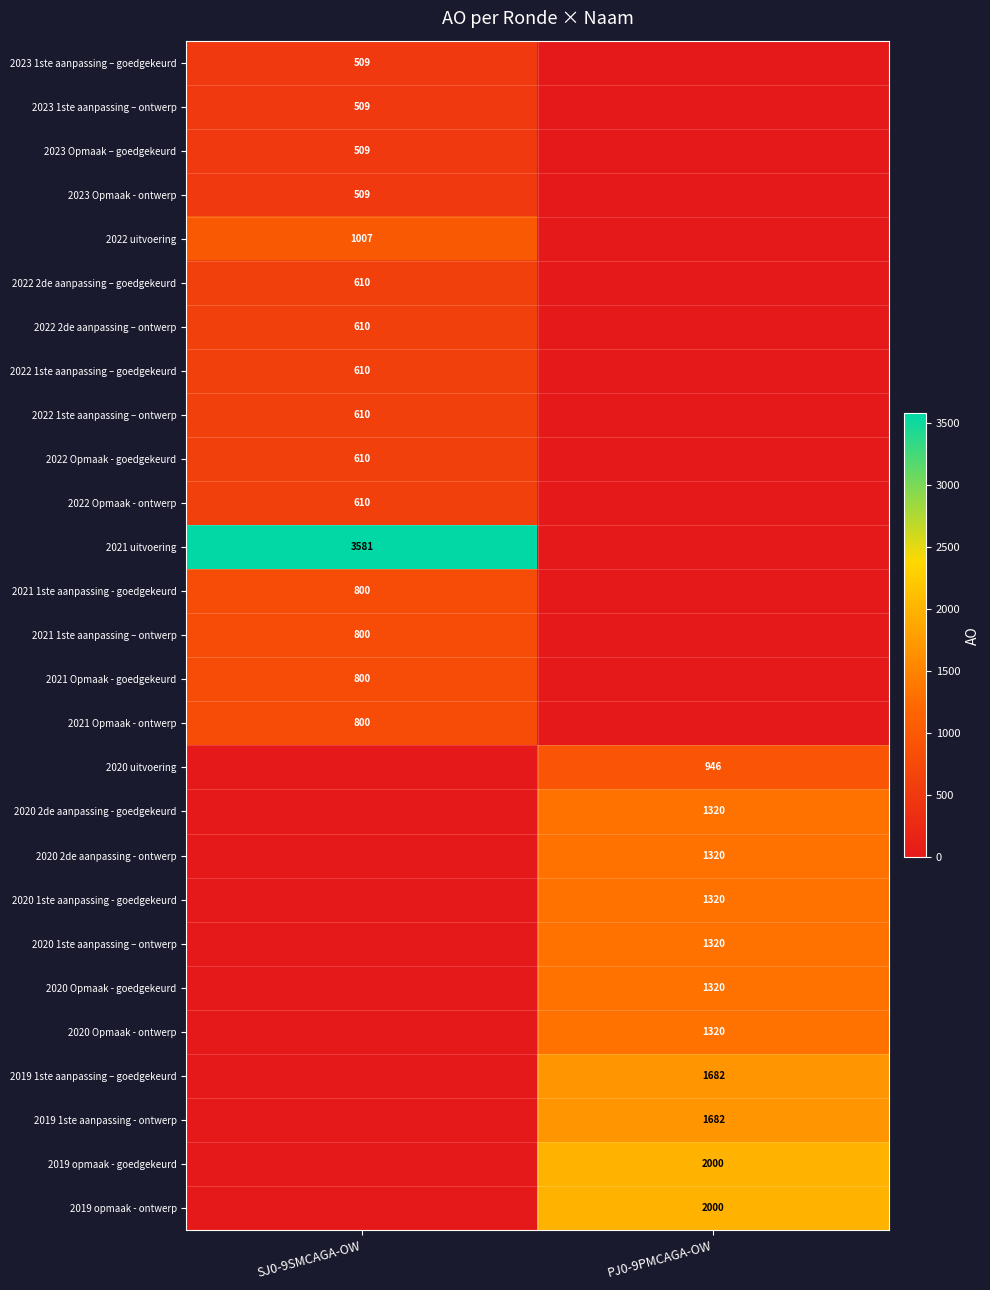

Is it true that 2021 1ste aanpassing – ontwerp equals 1191 at SJ0-9SMCAGA-OW?

False